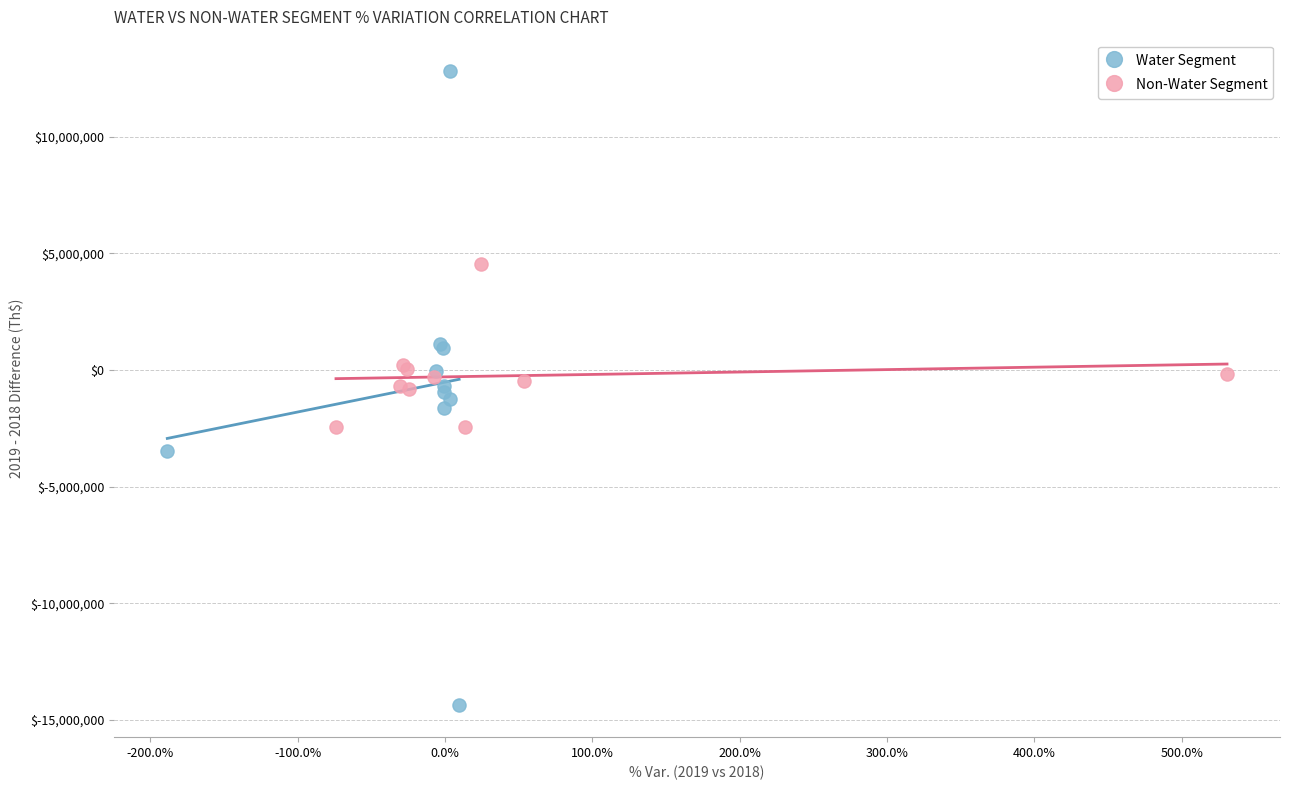

Which series contains the highest Y value?

Water Segment